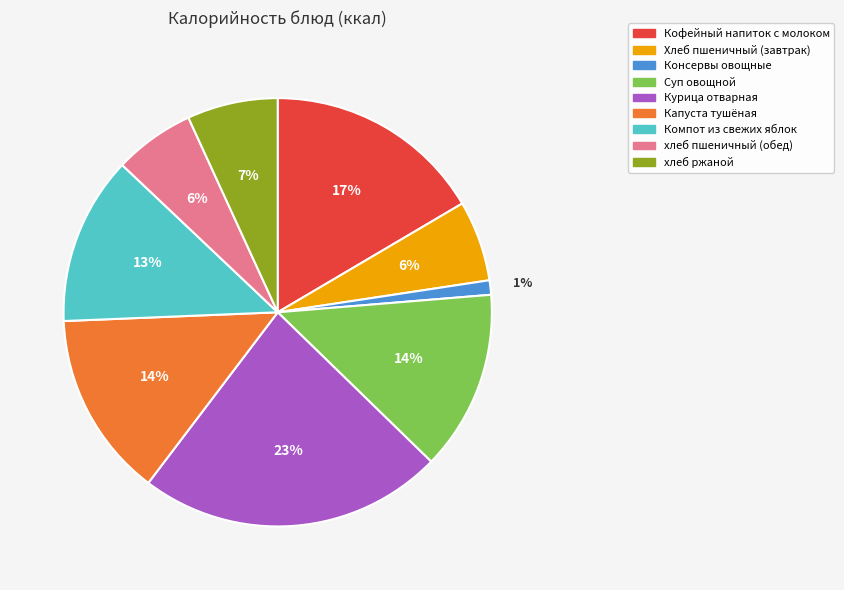

Count the number of slices in the pie.

9